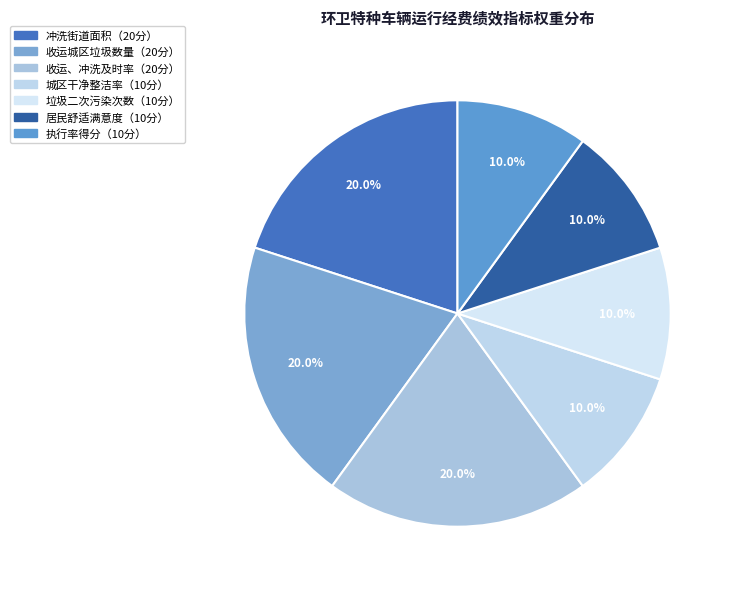

How many segments does this pie chart have?

7